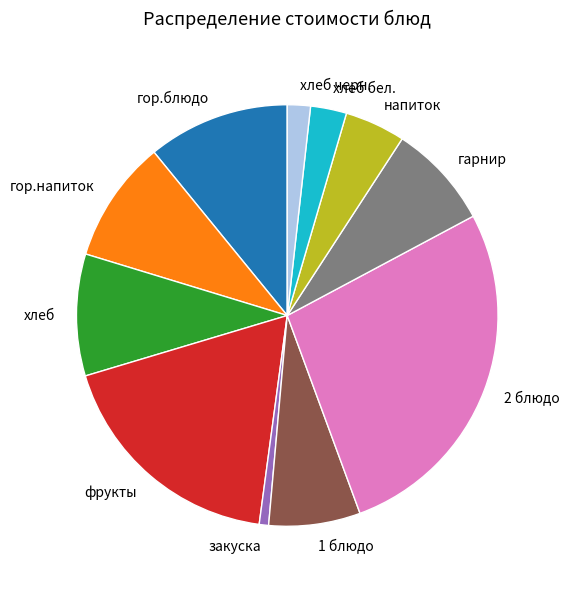

Is there a majority slice in this chart?

No